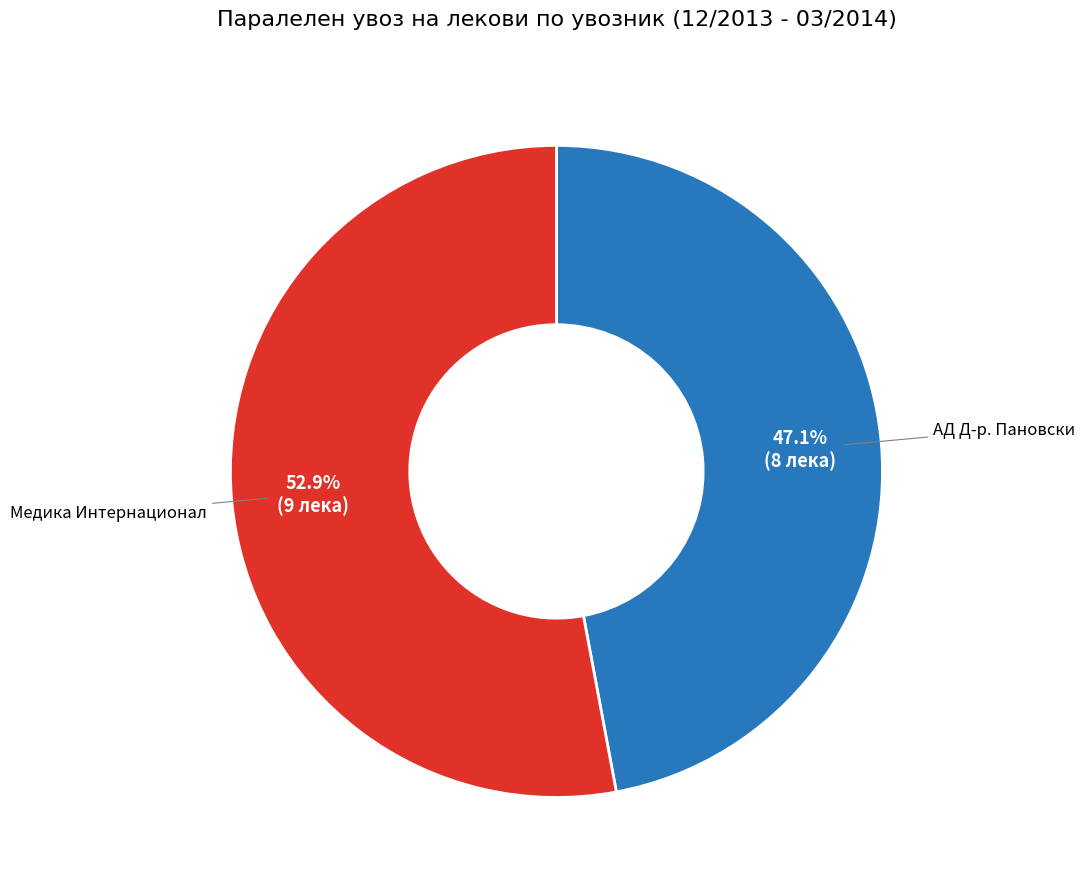

How many slices are in this pie chart?

2